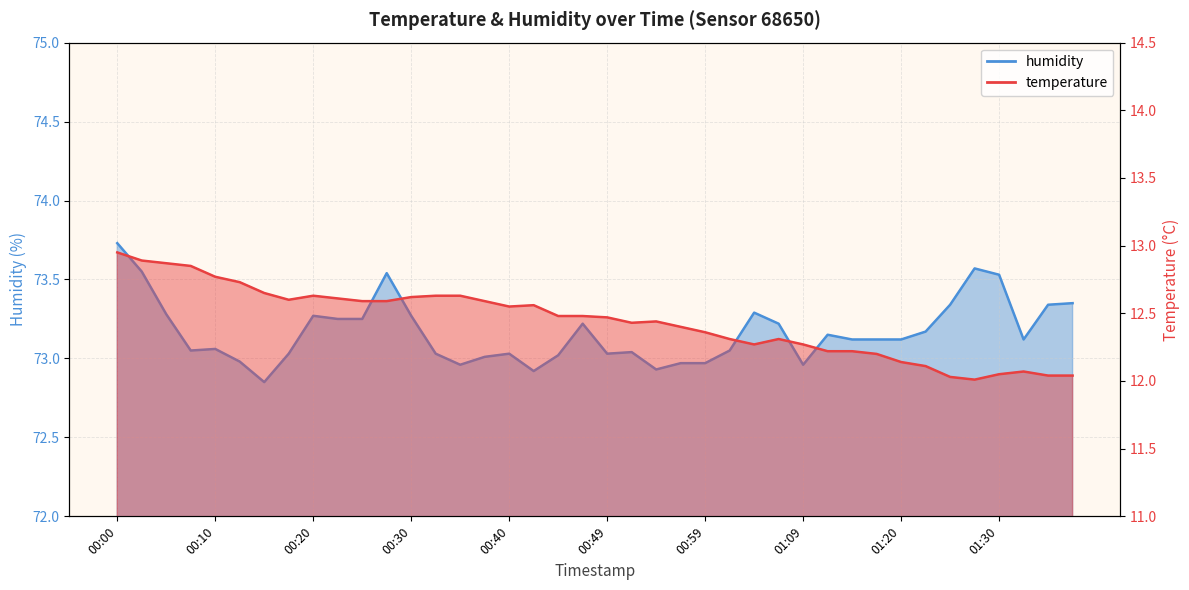

True or false: temperature has more than 2 points higher than both neighbors.

True